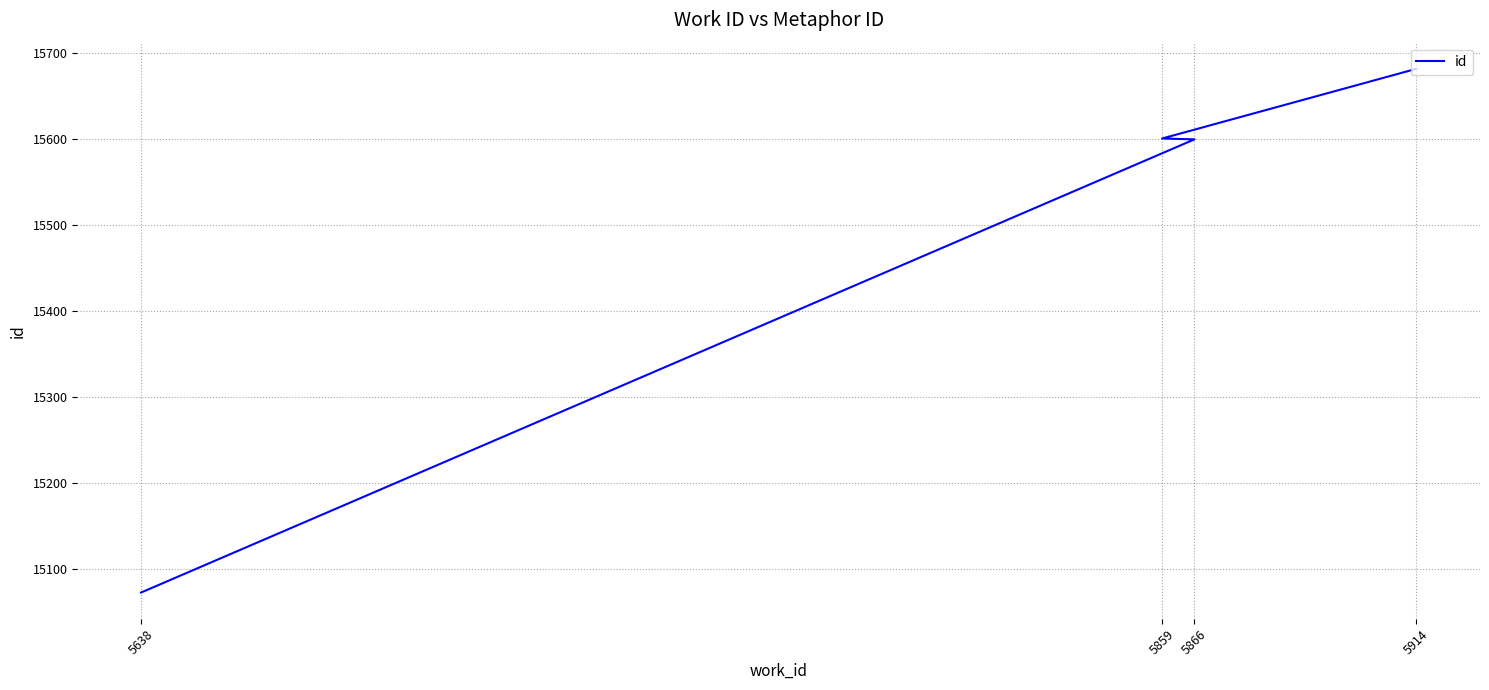

Is it true that the value at 5859 is 15601?

True